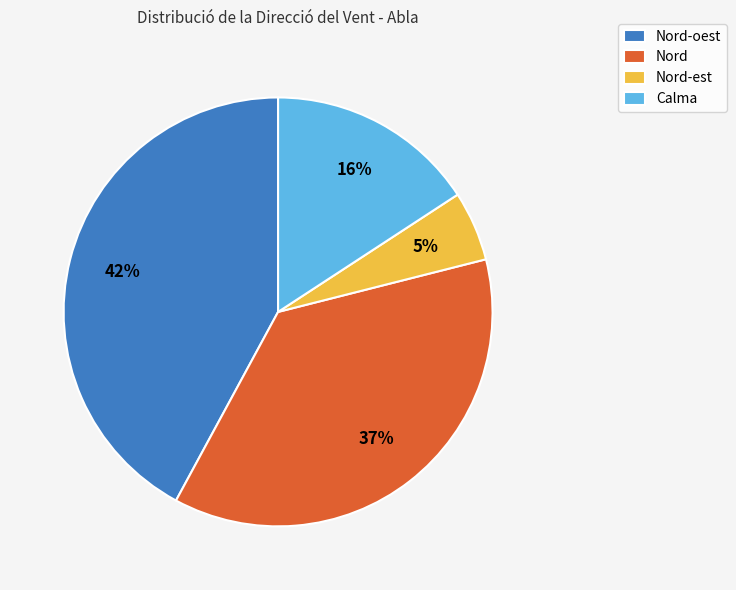

The Nord slice represents 14% of the pie. True or false?

False